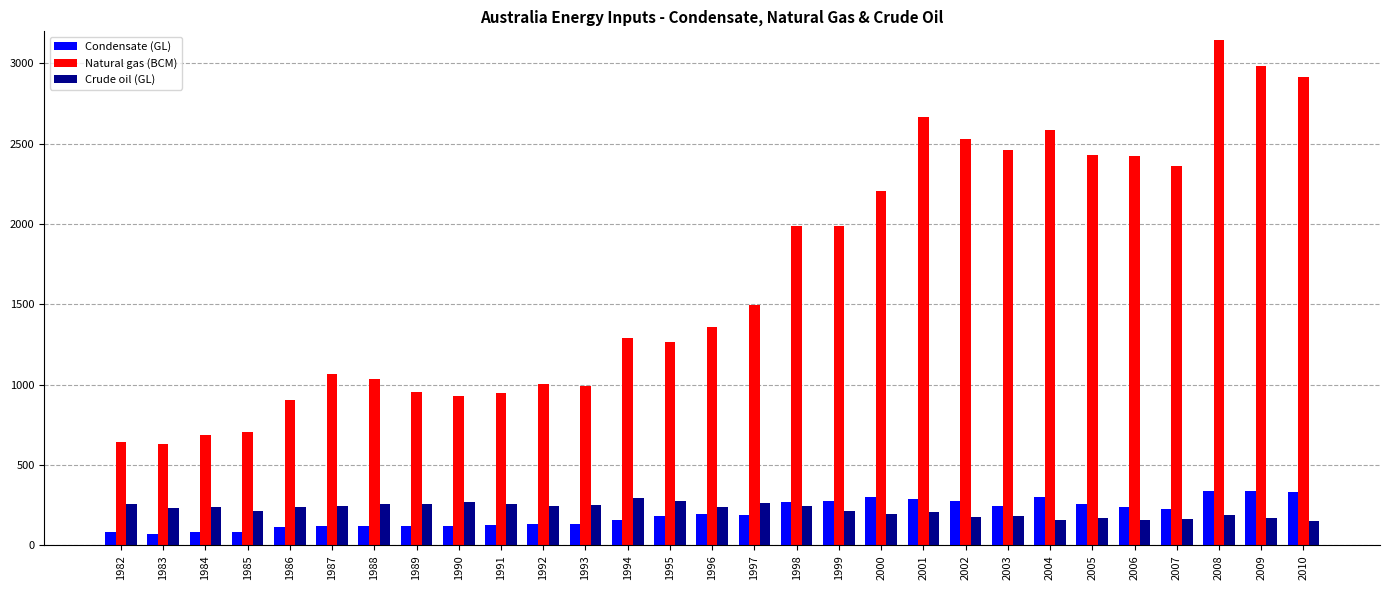

The Condensate (GL) series shows 69 at 2004. True or false?

False